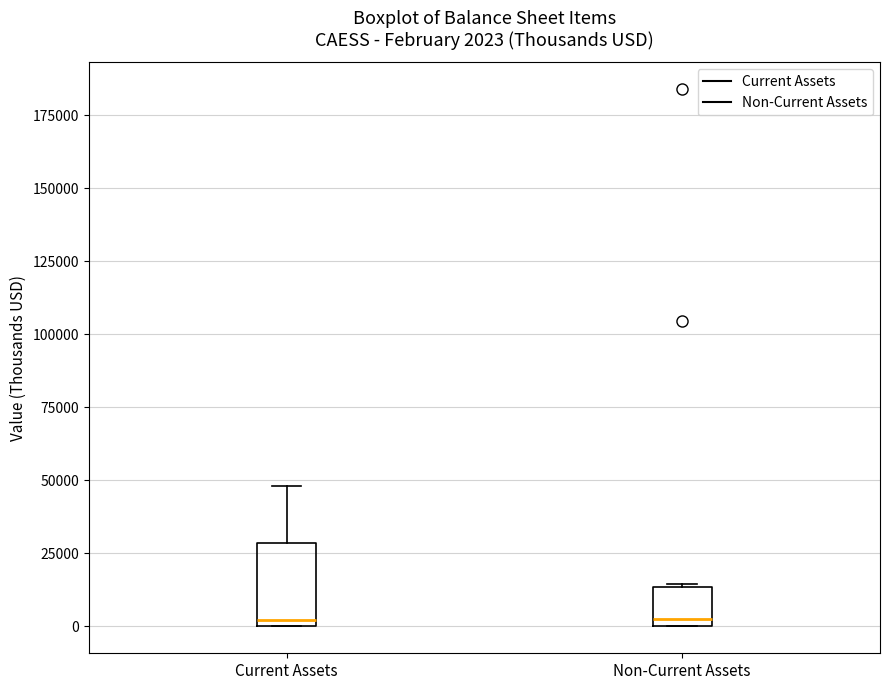

Comparing the boxes themselves (not the whiskers), which one is the tallest?

Current Assets